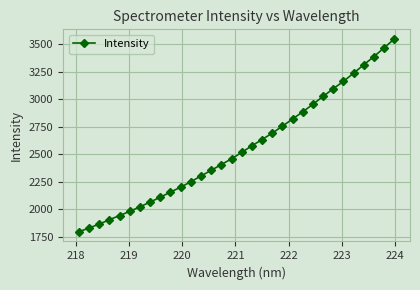

What is the difference between the maximum and second lowest values?

1717.5